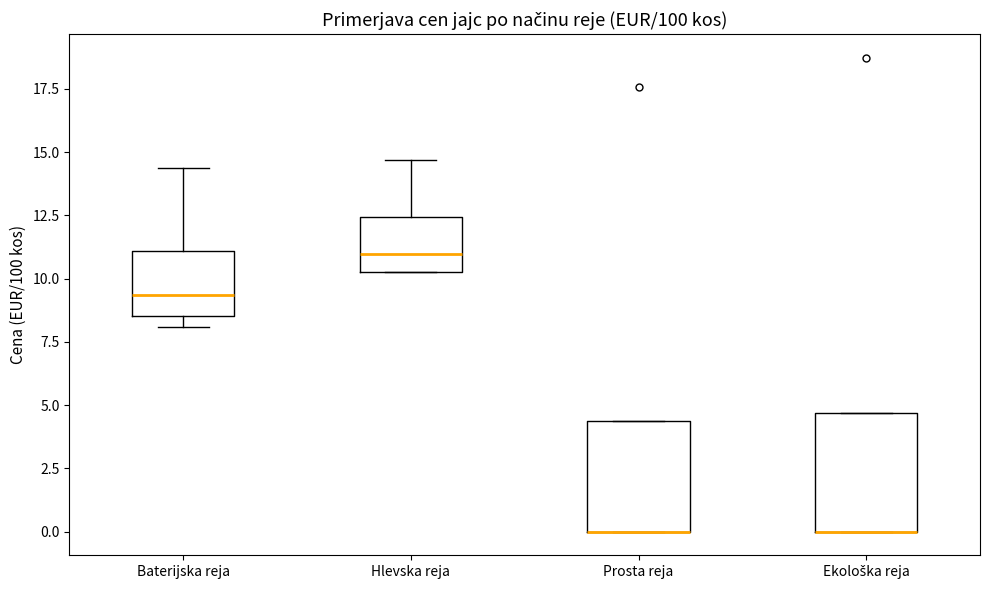

Where is the upper edge of the box for Baterijska reja on the y-axis? The values are not printed on the chart, so give them approximately, as read against the axis.

11.0